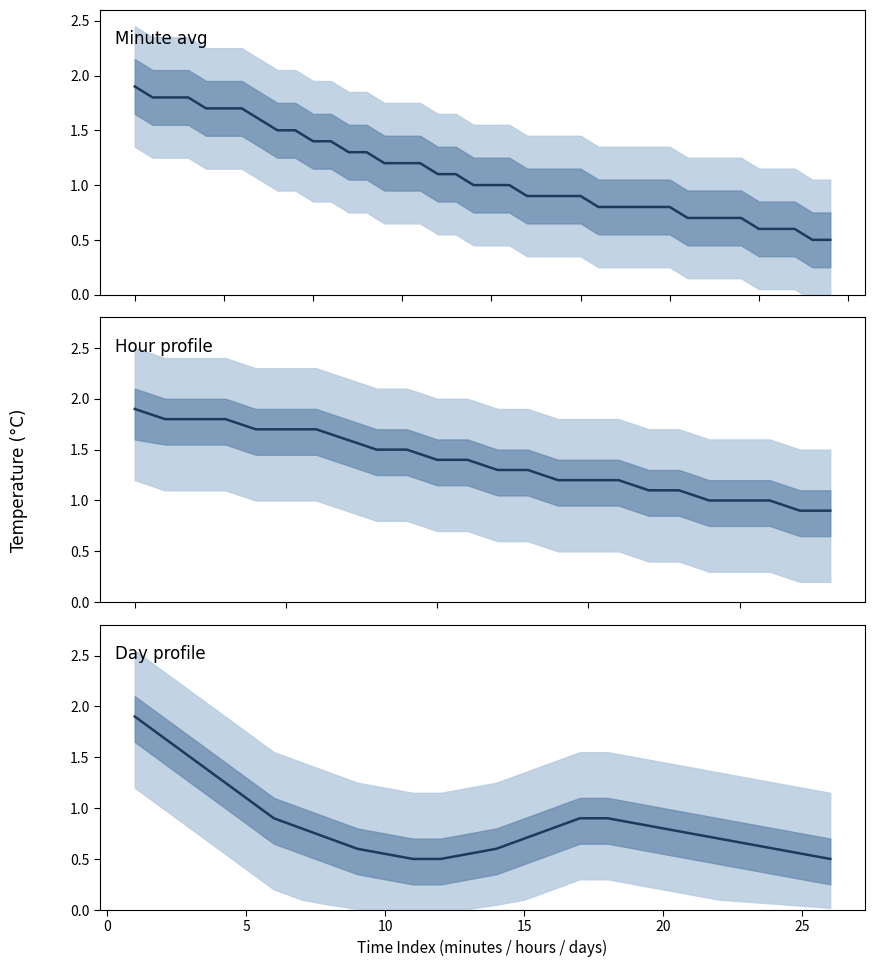

The value of lower_90 at 10 is 0.2. True or false?

False